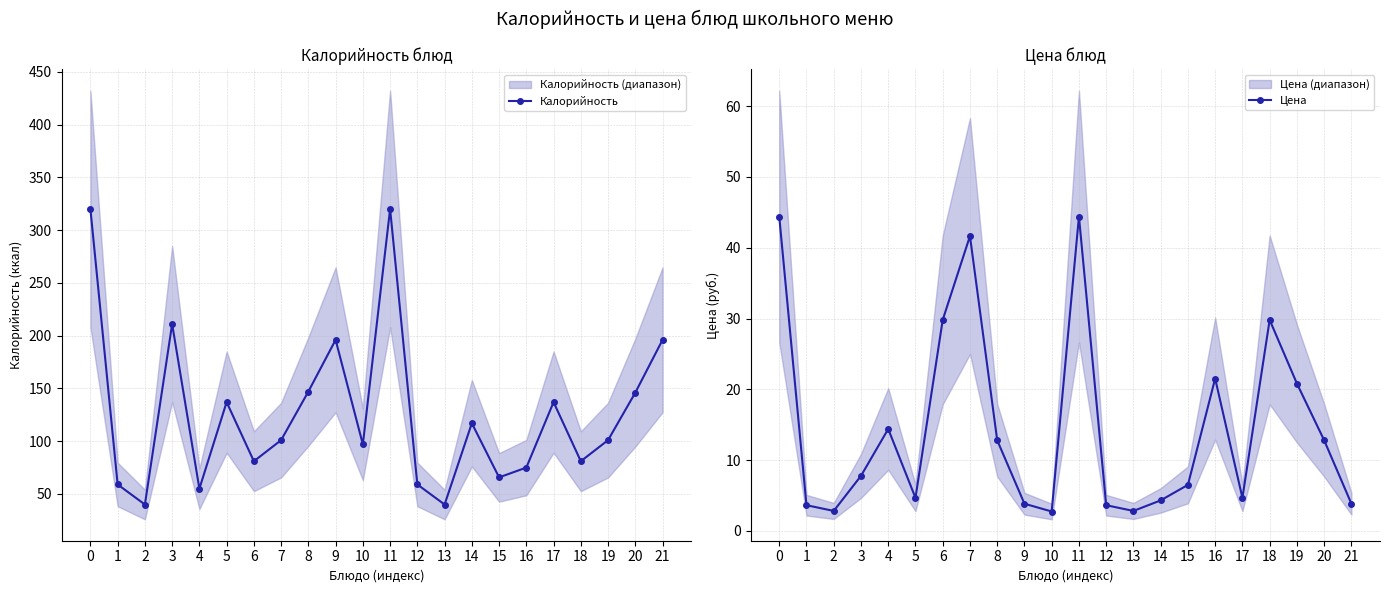

Reading left to right, extract all data points from this chart.

Калорийность: 0=320.0	1=59.0	2=40.0	3=211.0	4=55.0	5=137.0	6=81.0	7=101.0	8=147.0	9=196.0	10=97.0	11=320.0	12=59.0	13=40.0	14=117.0	15=65.7	16=75.0	17=137.0	18=81.0	19=101.0	20=146.0	21=196.0
Цена: 0=44.4	1=3.6	2=2.8	3=7.8	4=14.4	5=4.7	6=29.8	7=41.6	8=12.8	9=3.9	10=2.8	11=44.4	12=3.6	13=2.8	14=4.3	15=6.5	16=21.5	17=4.7	18=29.8	19=20.8	20=12.8	21=3.9